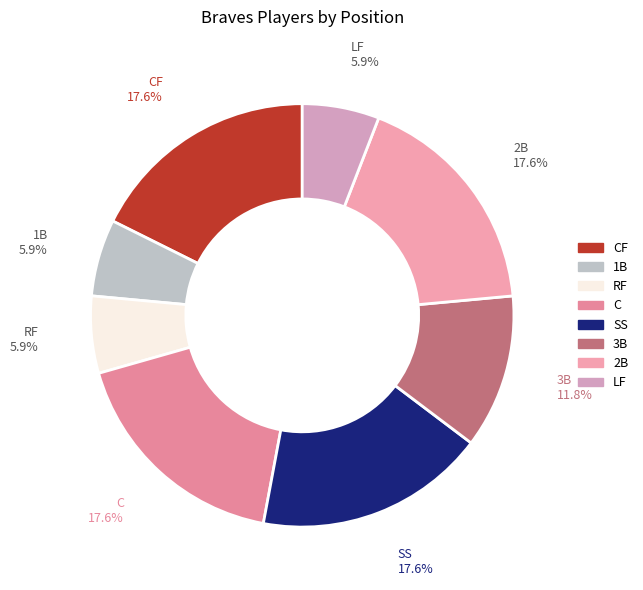

How many slices are in this pie chart?

8